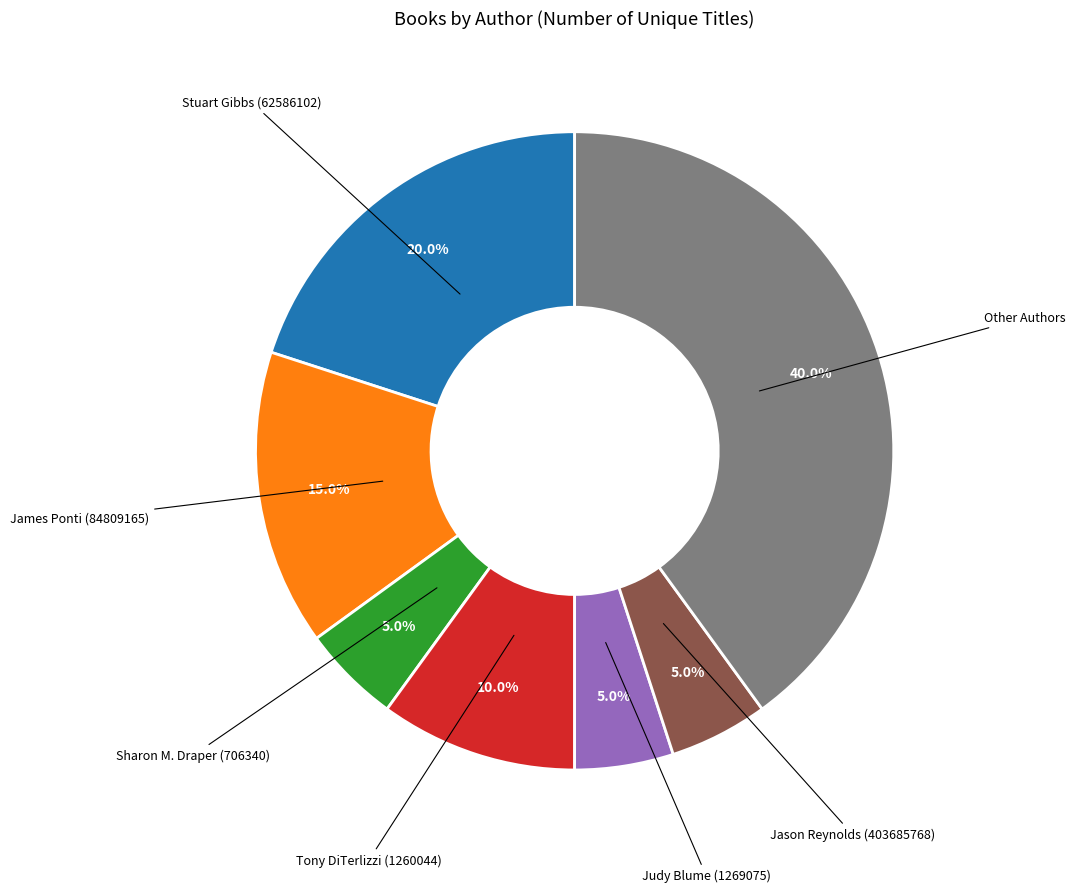

Does any single category account for the majority?

No